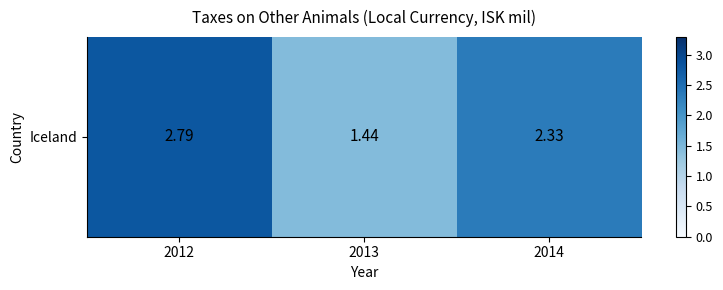

What is the greatest value displayed?

2.8